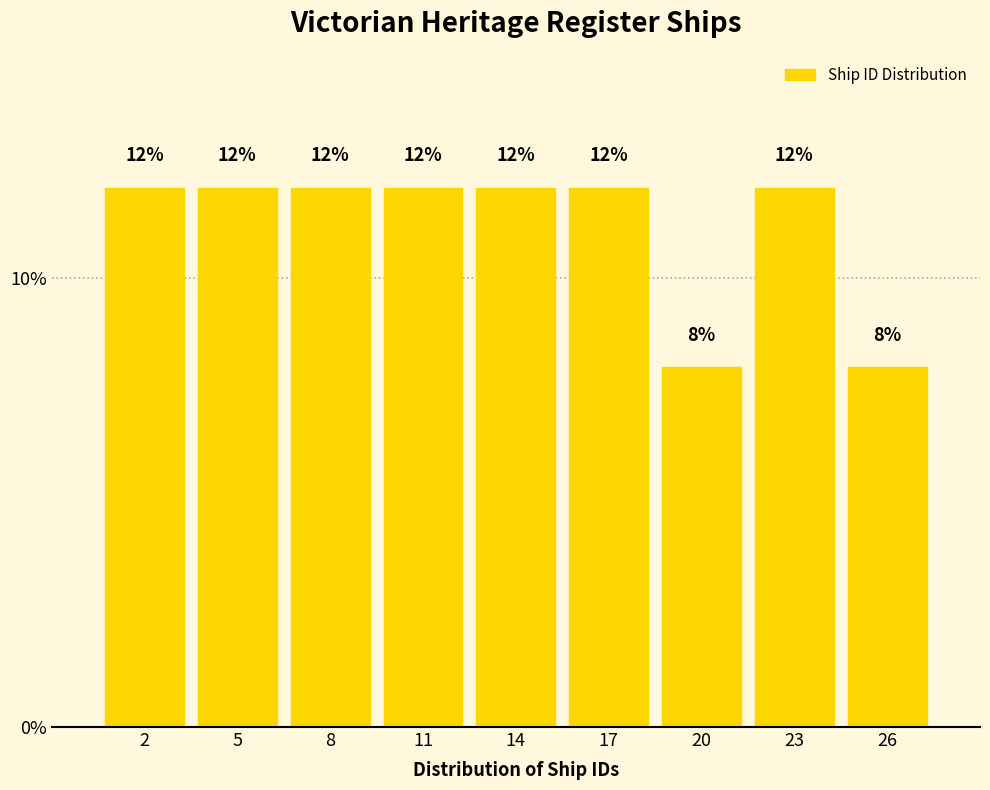

Reading left to right, list all the values displayed in this chart.

12	12	12	12	12	12	8	12	8